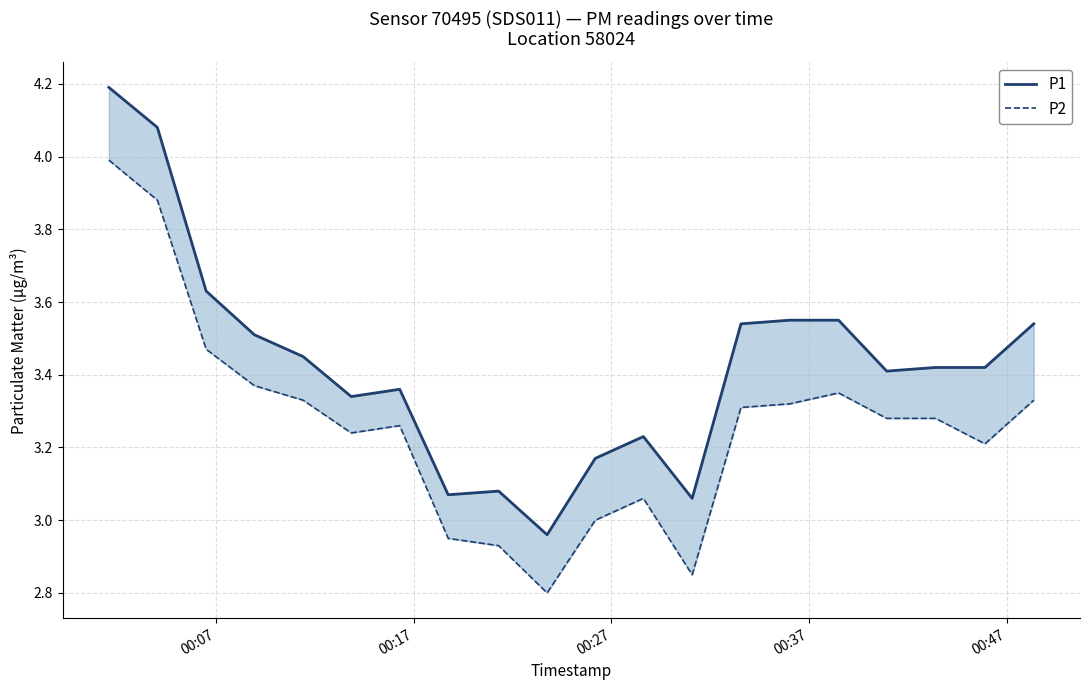

What is the maximum value for P2?

4.0